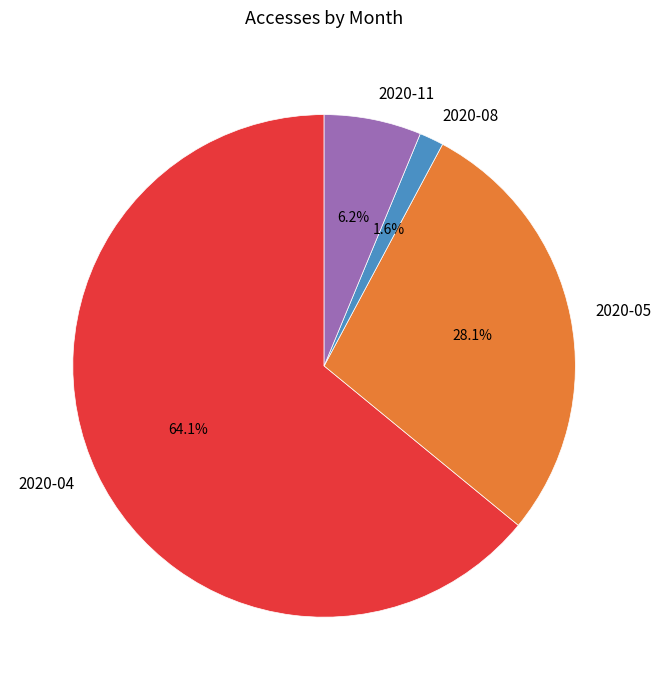

Is there a majority slice in this chart?

Yes